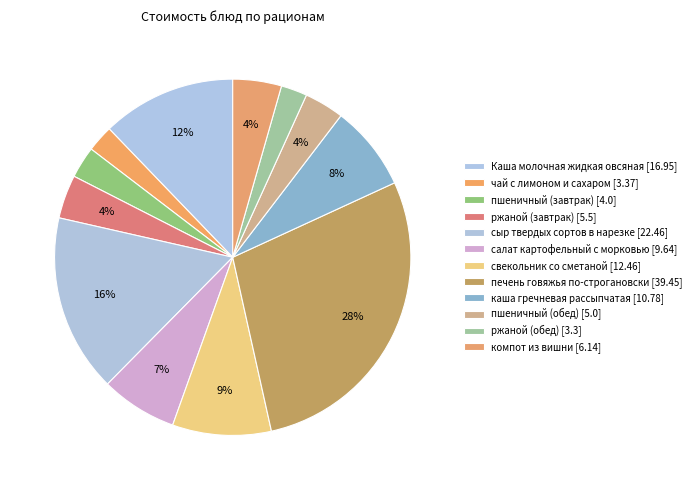

How many slices are in this pie chart?

12